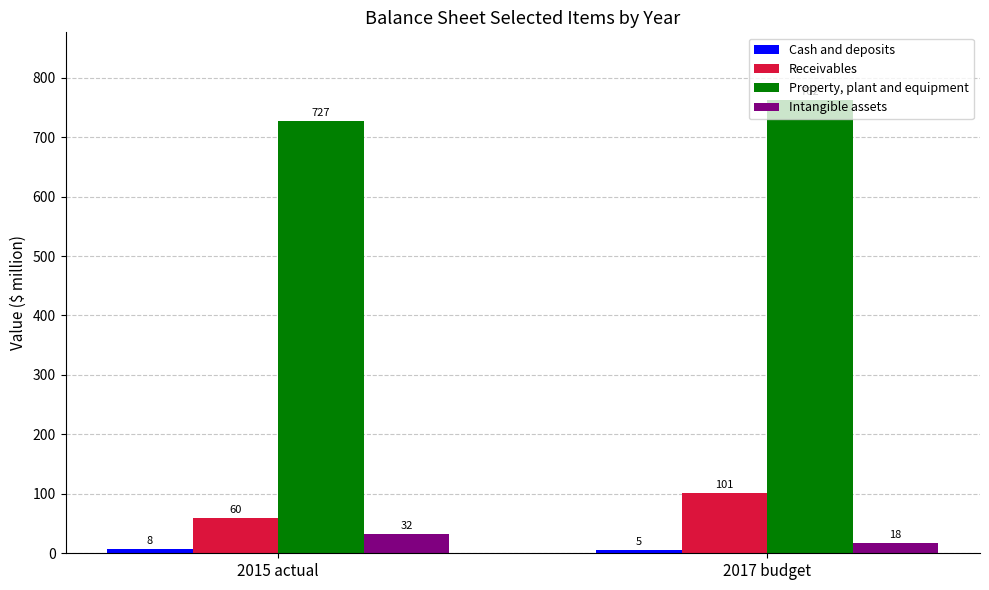

What is the difference between the maximum and minimum values in the Intangible assets series?

14